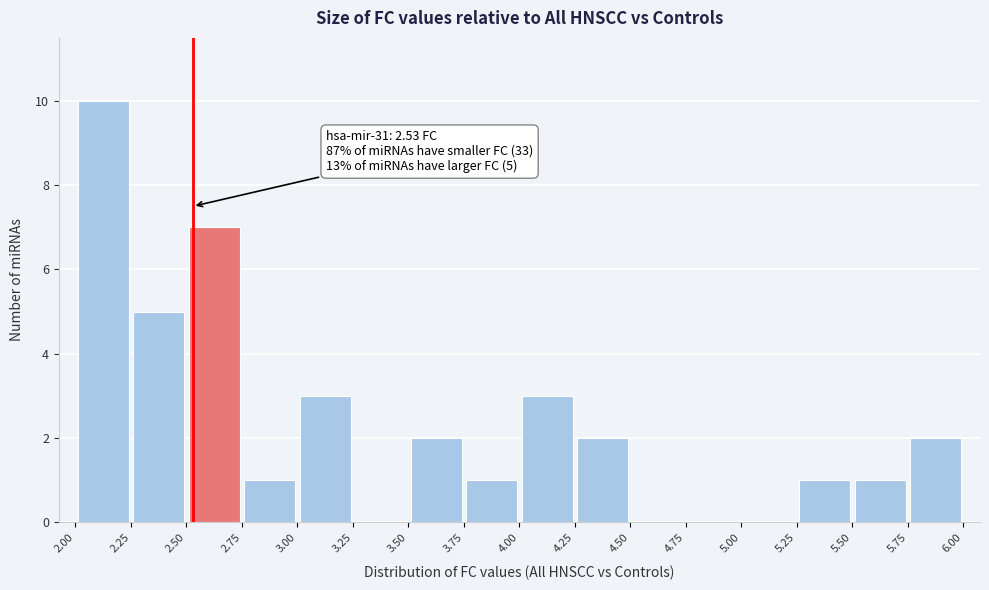

Which range on the x-axis has the tallest bar?

2.00 to 2.25